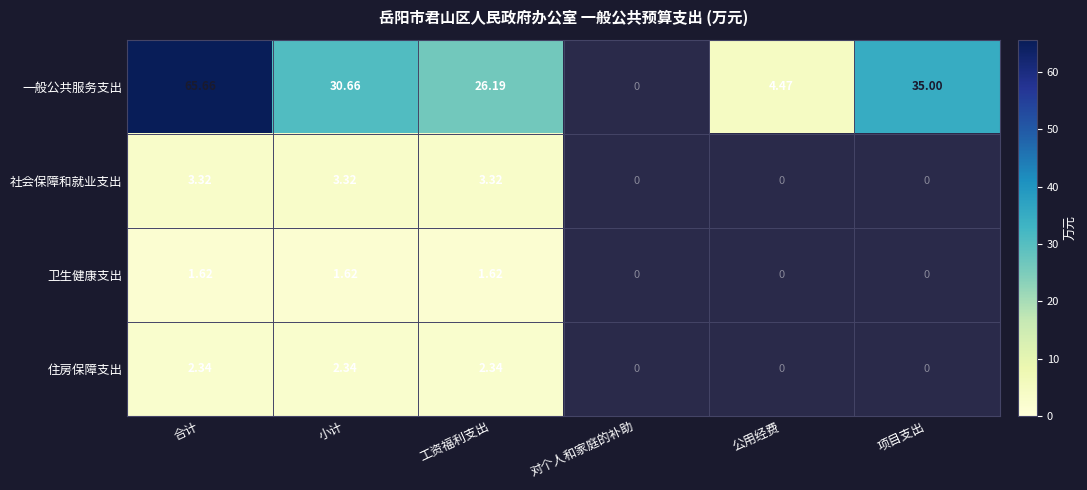

Which has a higher value, 公用经费 or 项目支出?

项目支出